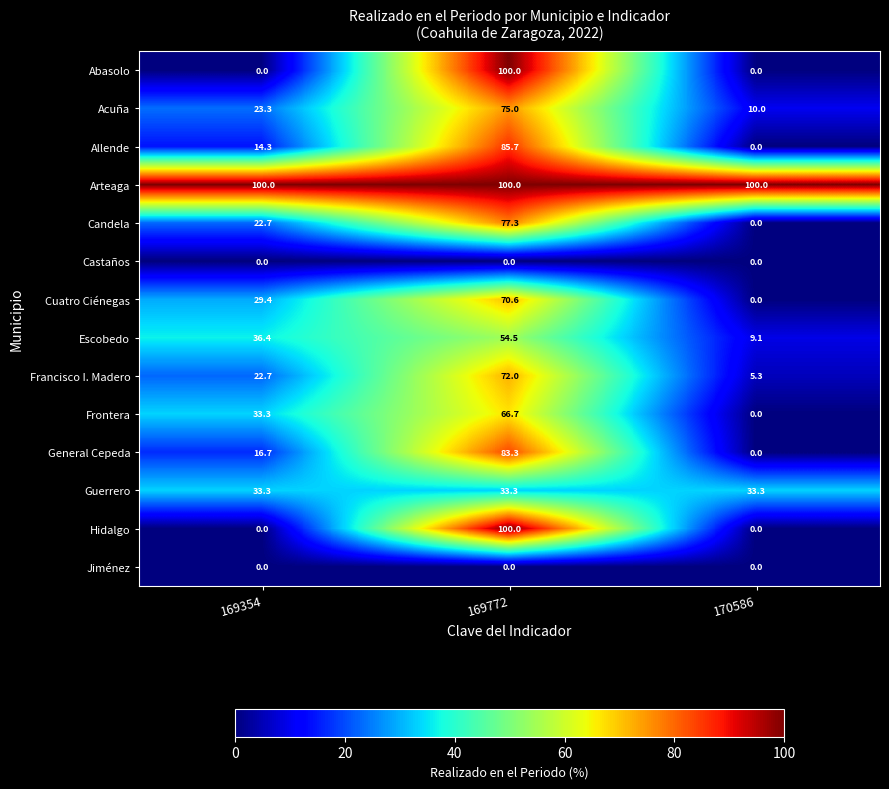

What is the spread (max minus min) of values at 169772?

100.0